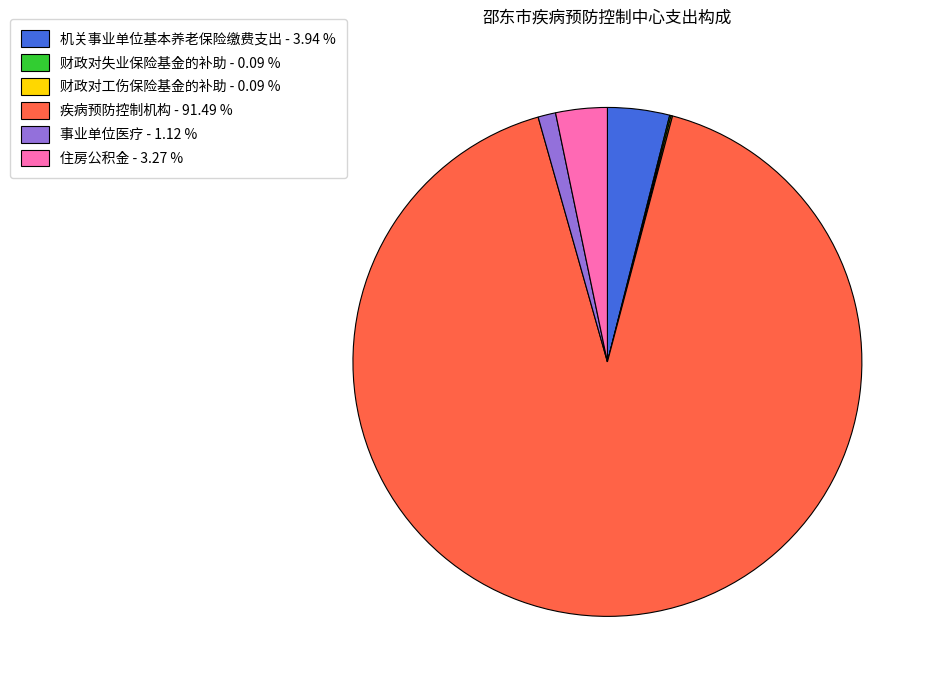

Which category has the biggest portion of the pie?

疾病预防控制机构